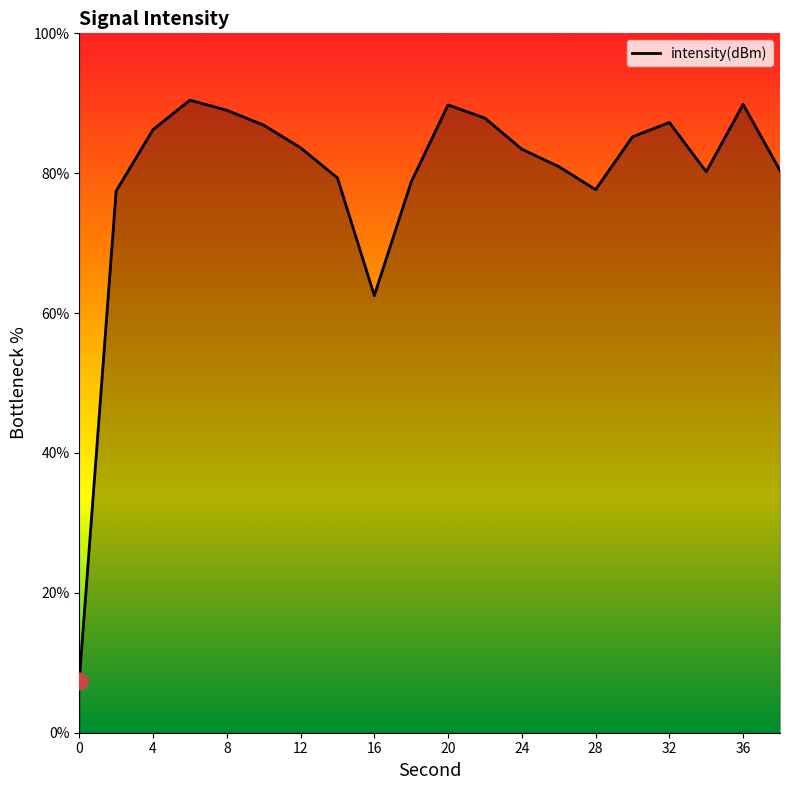

What is the difference between the maximum and minimum values?

83.0